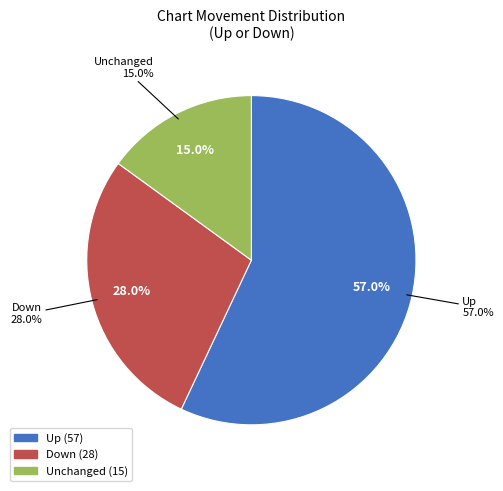

To the nearest percent, what is the combined percentage of down and up?

85%